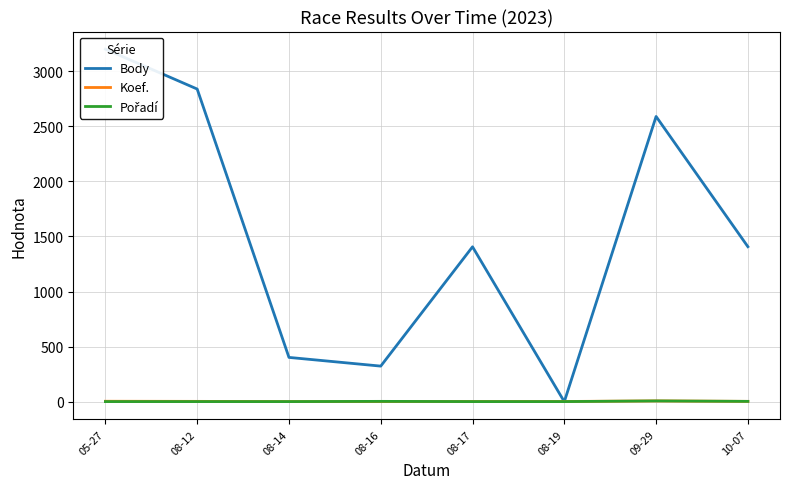

The value of Koef. at 08-14 is 1. True or false?

True